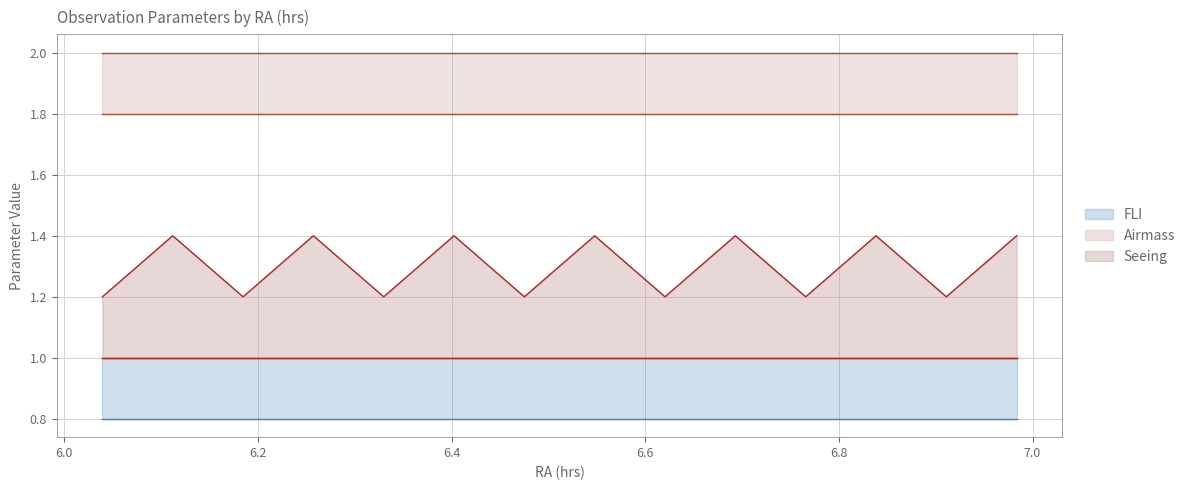

True or false: Seeing_upper and Airmass_lower cross at least once.

False